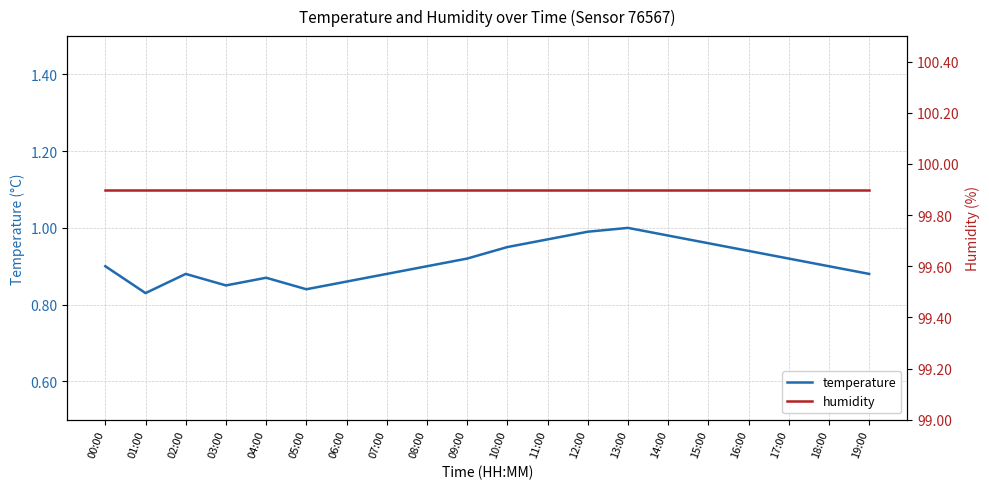

What is the sum of all humidity values?

1998.0